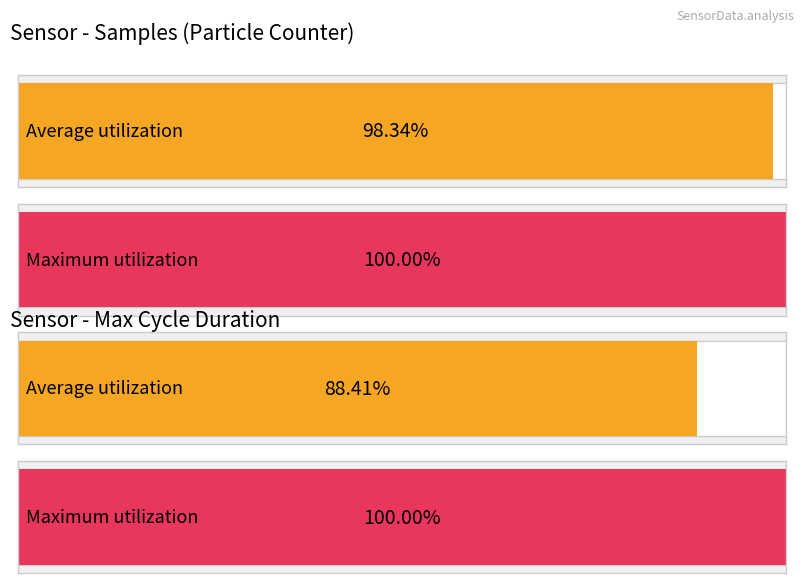

What is the sum of all Max_cycle values?

275960